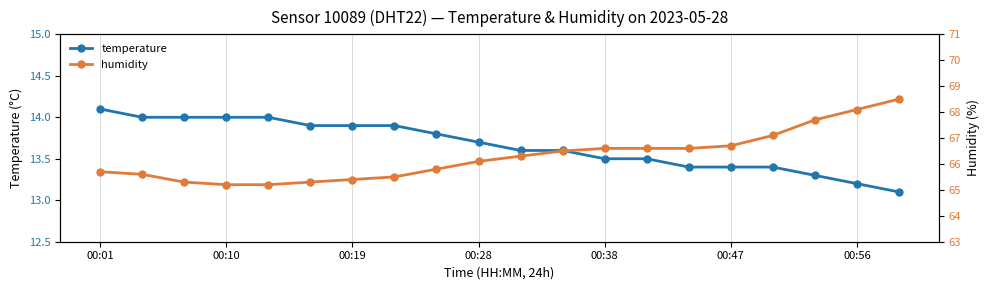

True or false: humidity has more than 2 points higher than both neighbors.

False